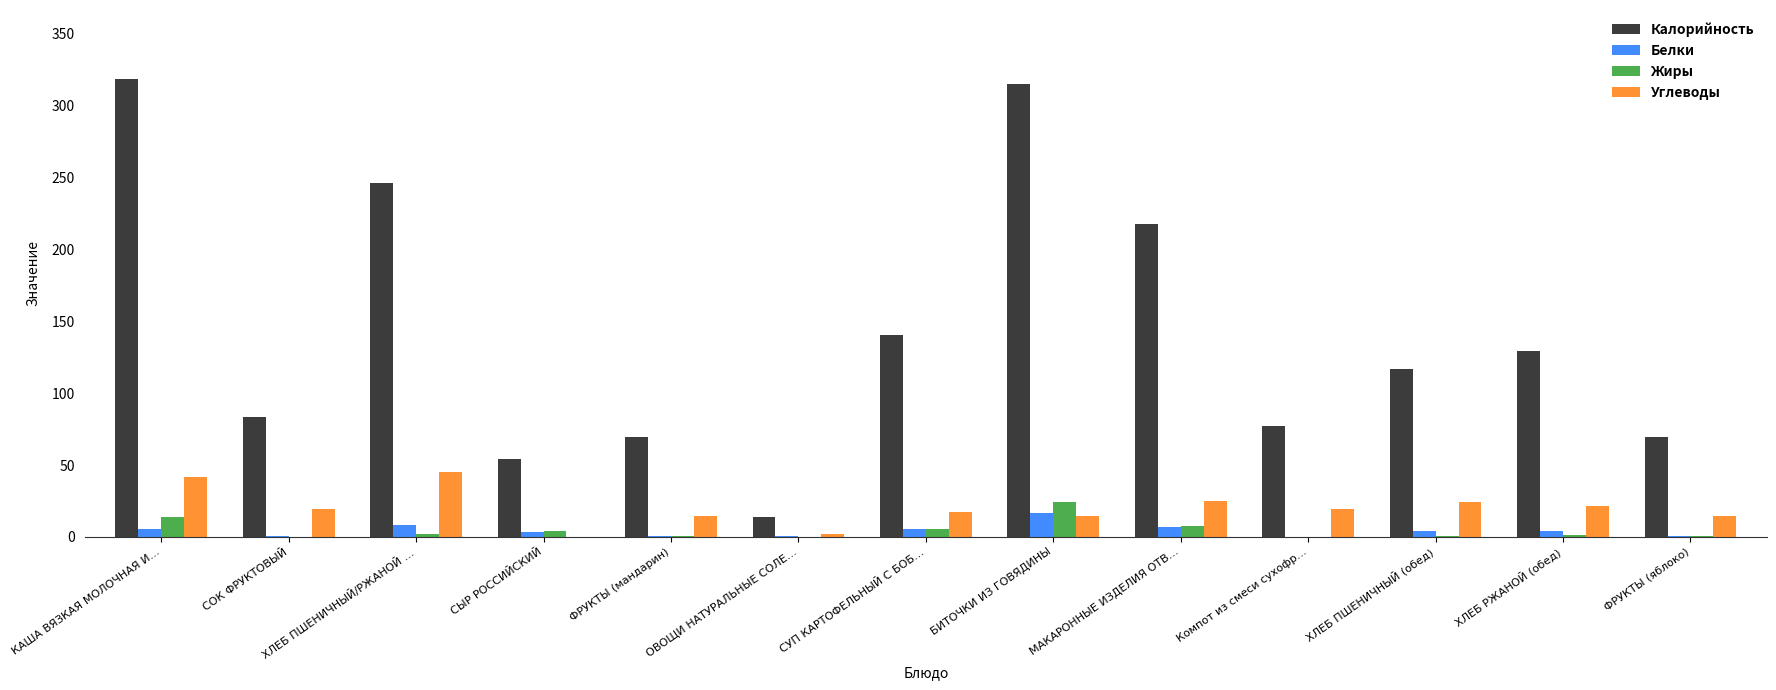

At which label does Белки first exceed 3?

КАША ВЯЗКАЯ МОЛОЧНАЯ И…